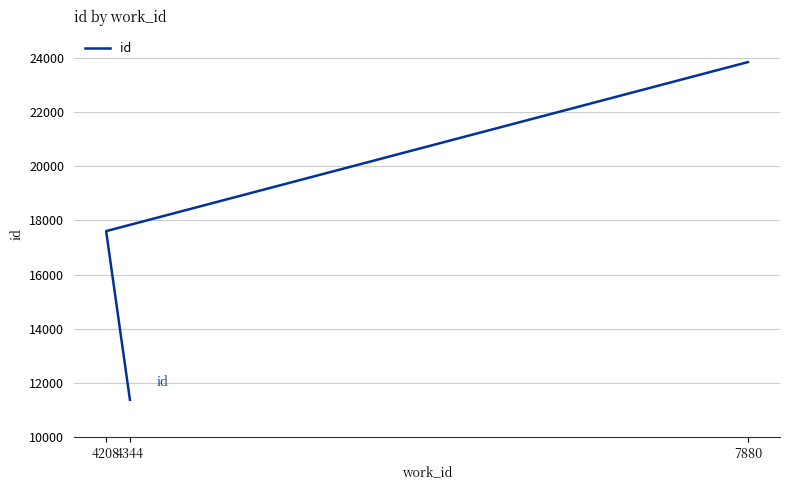

The value at 4344 is 16537. True or false?

False